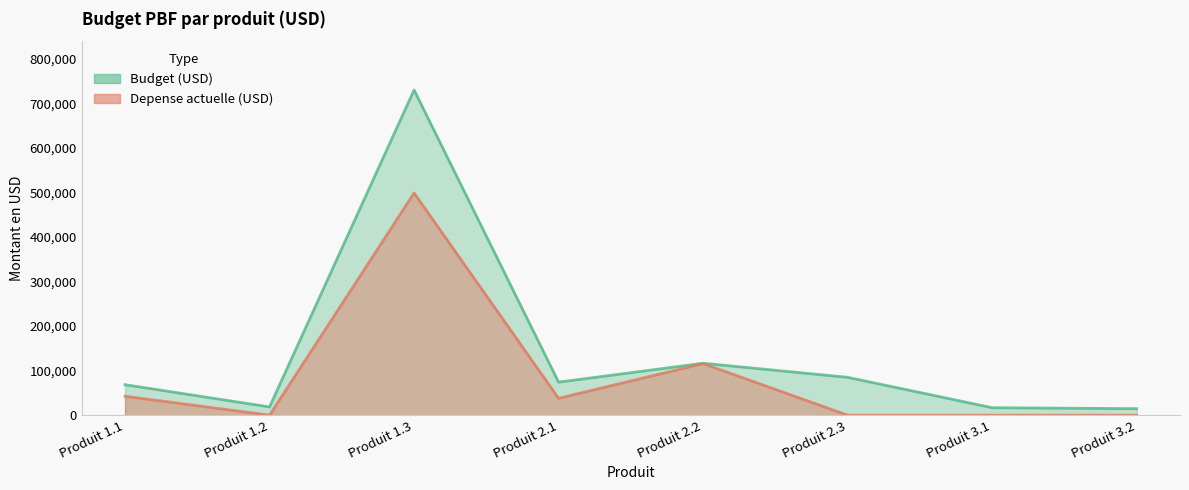

Reading right to left, list all the values displayed in this chart.

Budget (USD): 14606.0	16782.0	84993.7	116568.4	74139.8	730034.0	18557.0	68446.0
Depense actuelle (USD): 0.0	0.0	0.0	115774.2	37966.0	498778.5	0.0	42554.3